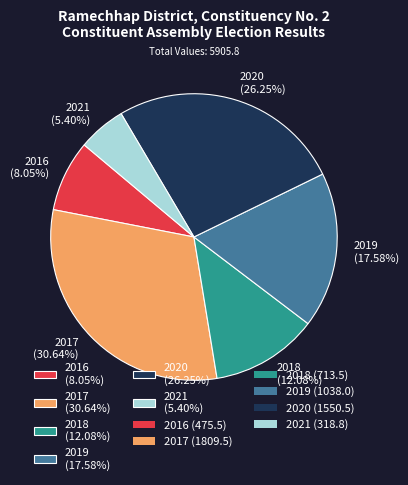

Which slice is the largest?

2017